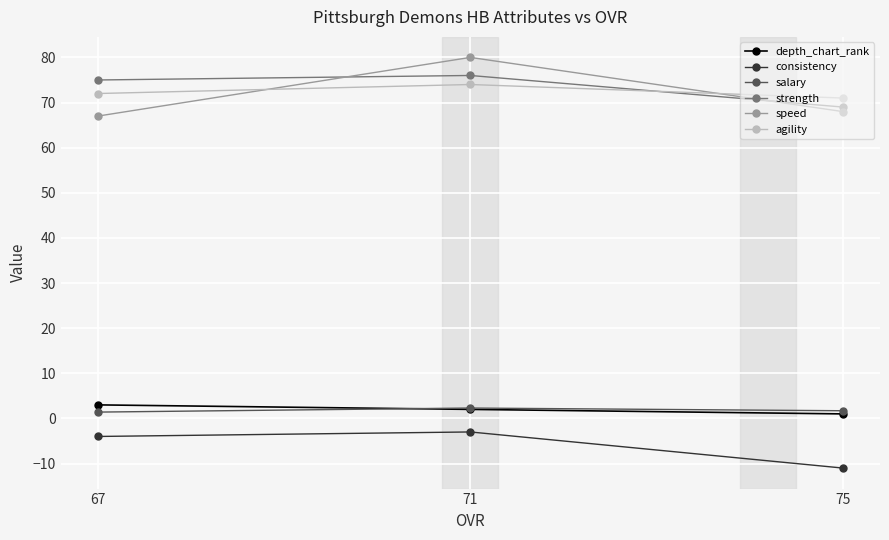

What is the maximum value shown in the chart?

80.0